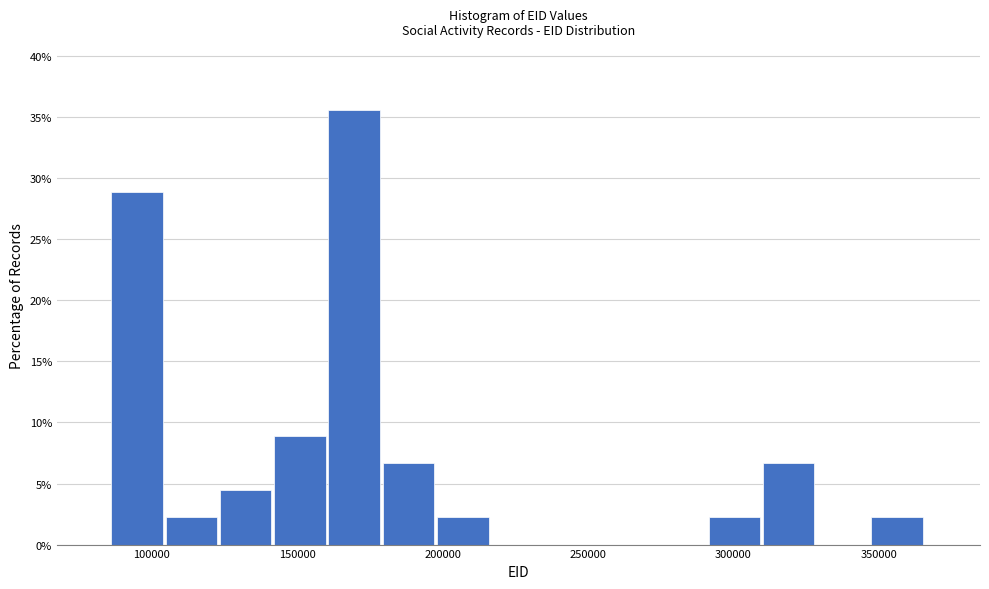

Around what value on the x-axis is the tallest bar? Give the approximate position of its centre, as read against the axis.

170000